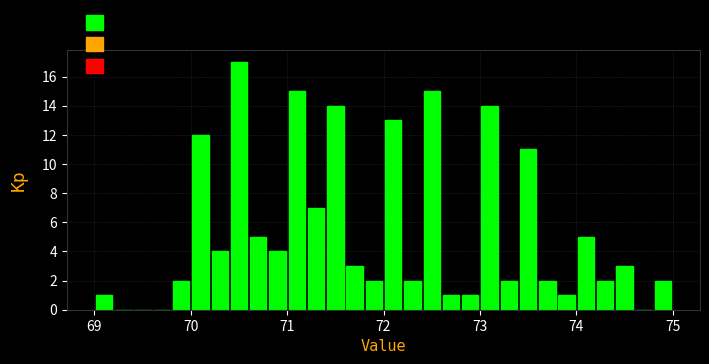

Around what value on the x-axis is the tallest bar? Give the approximate position of its centre, as read against the axis.

70.5